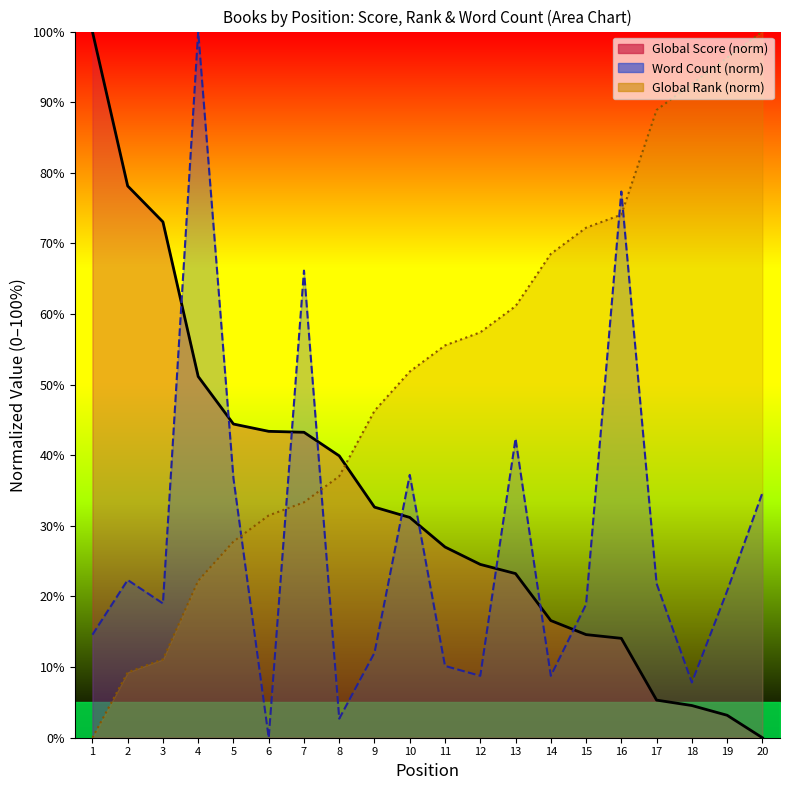

Does the chart have visible grid lines?

No